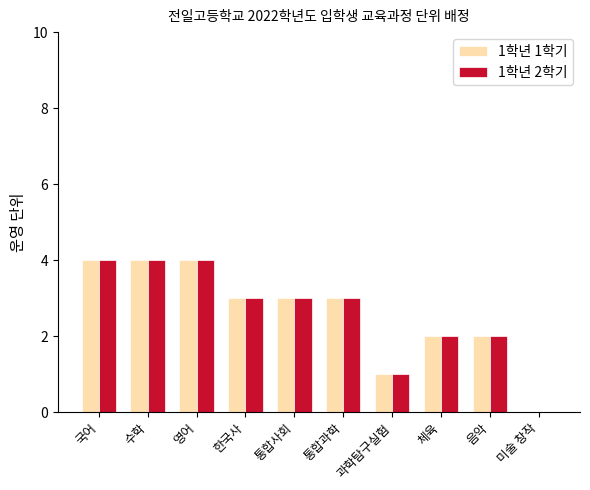

At which label does 1학년 1학기 first exceed 3?

국어